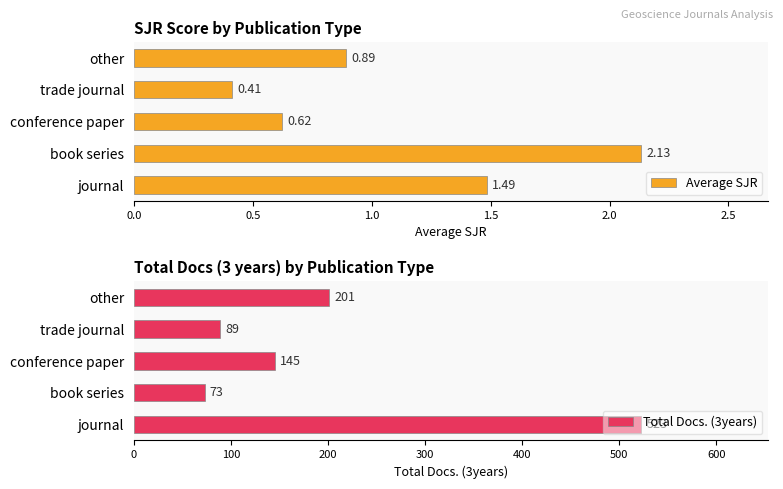

At how many categories does at least one series exceed 376?

1